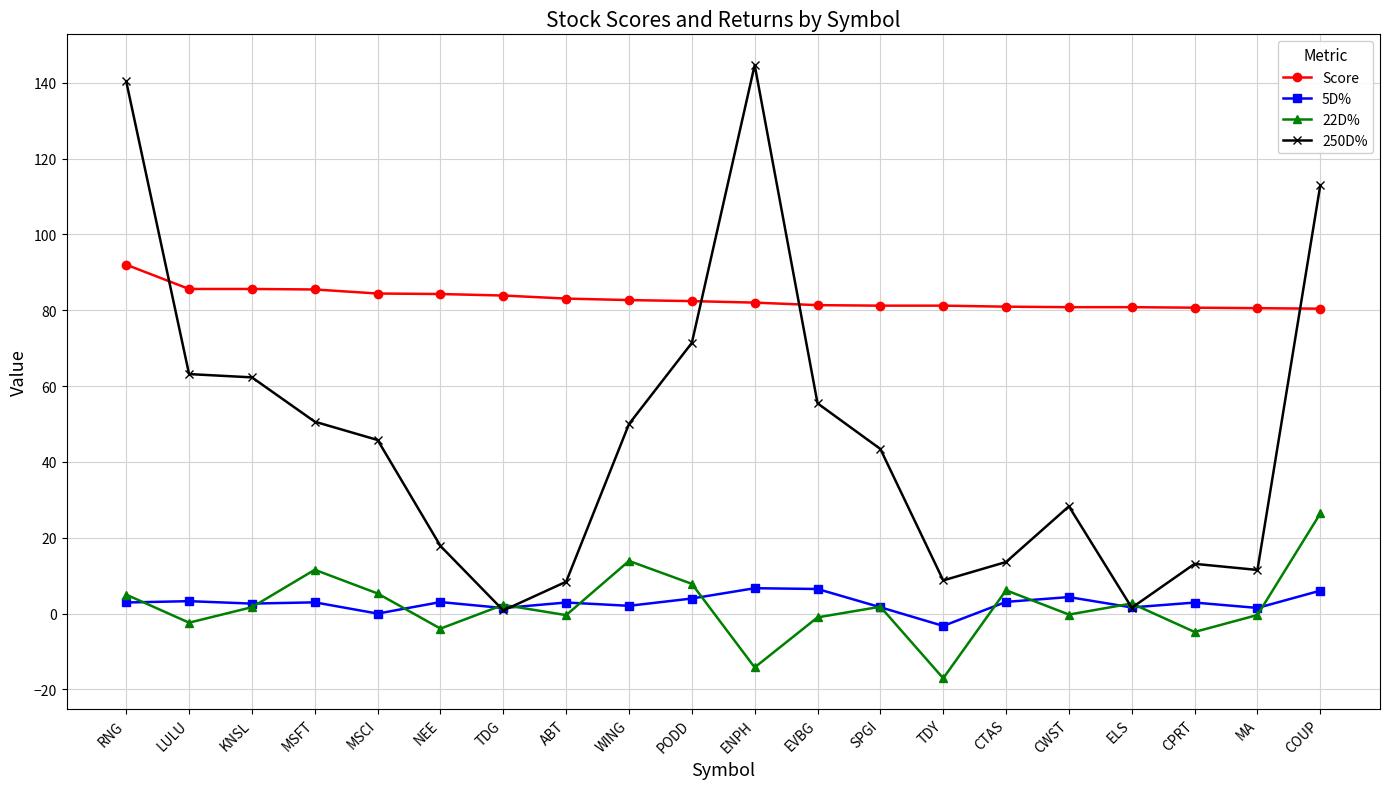

Count the number of categories in the chart.

20